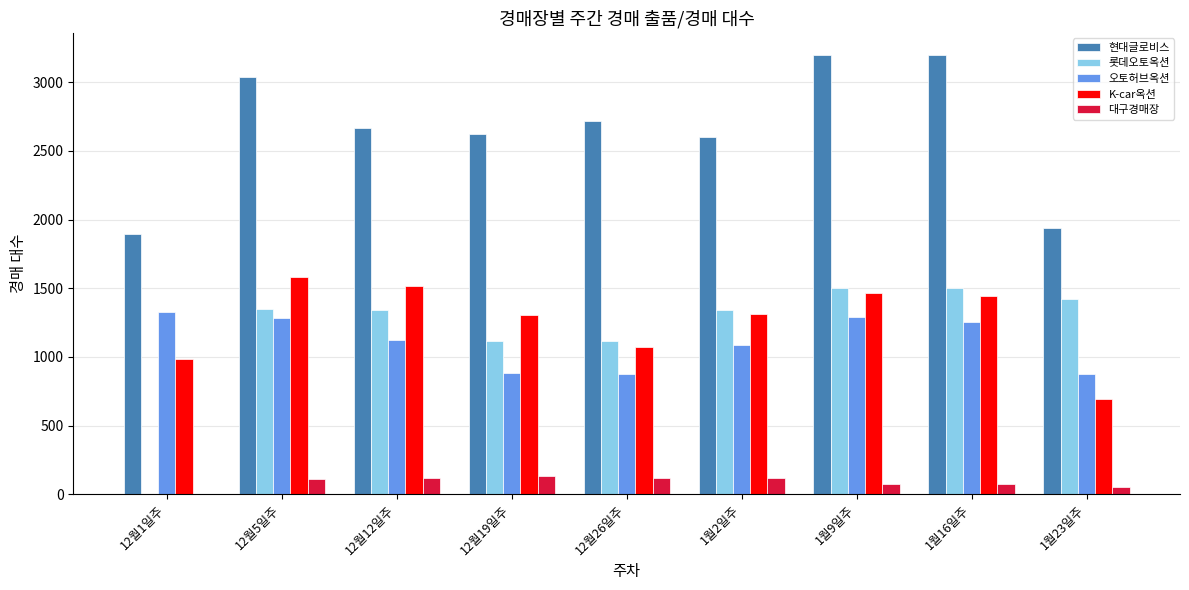

Which series changed the most between 12월19일주 and 1월2일주?

롯데오토옥션